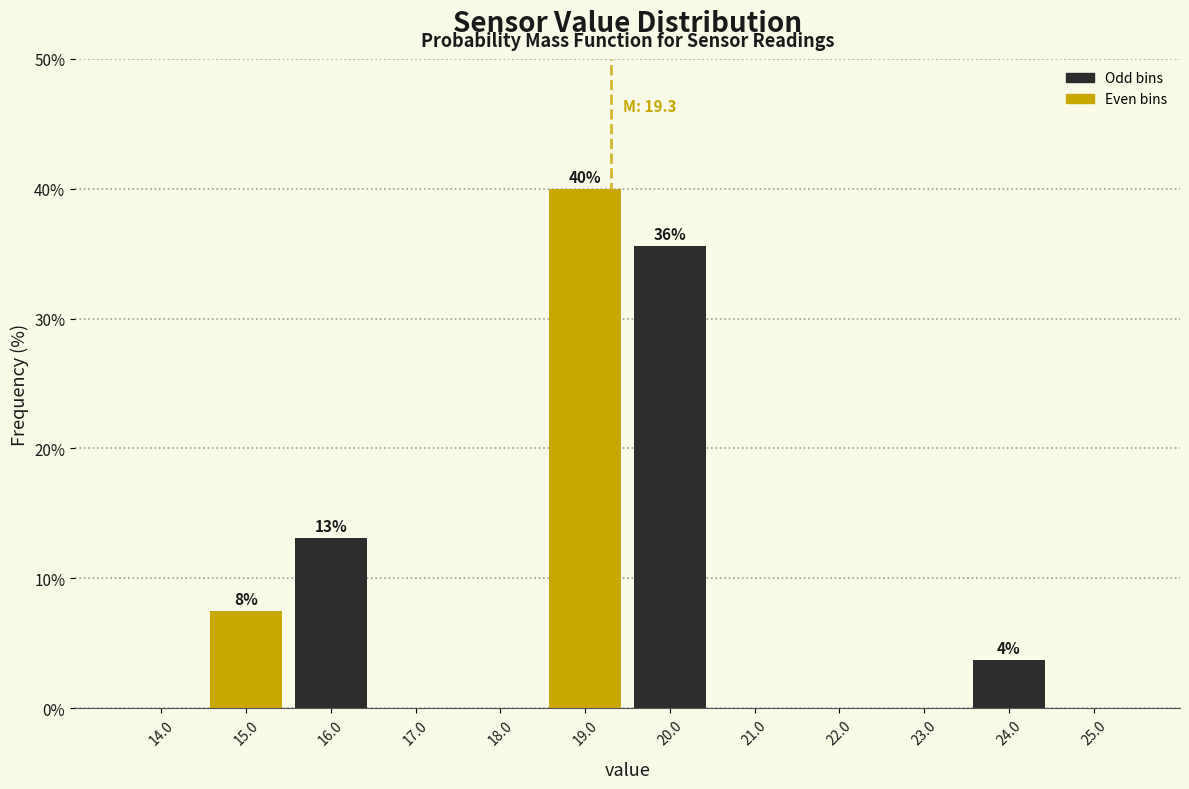

Over which range of the x-axis is the bar tallest?

18.5 to 19.5